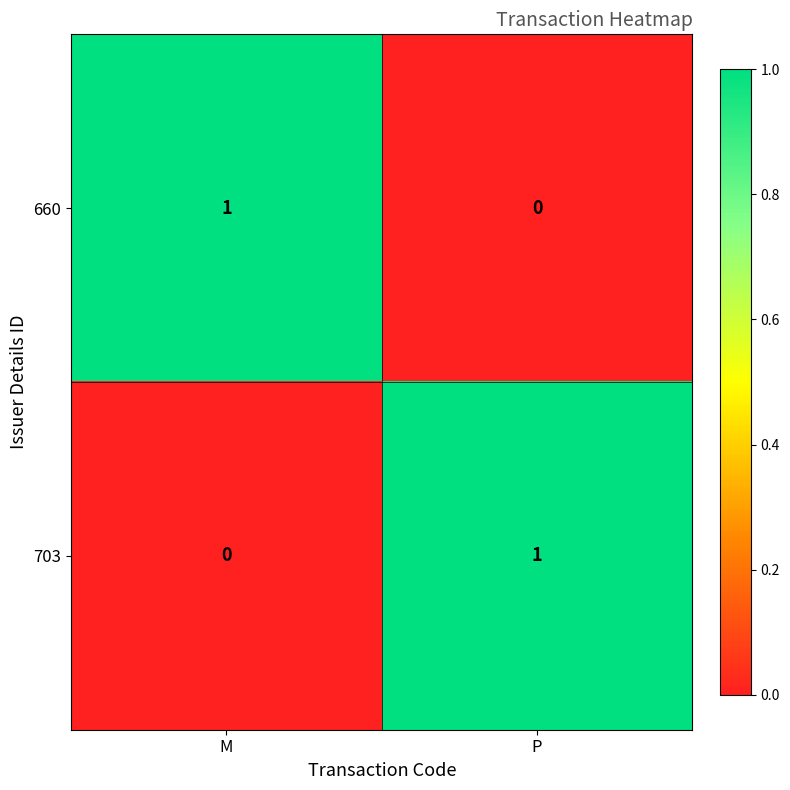

Is the value of 660 at P greater than the value of 703 at P?

No